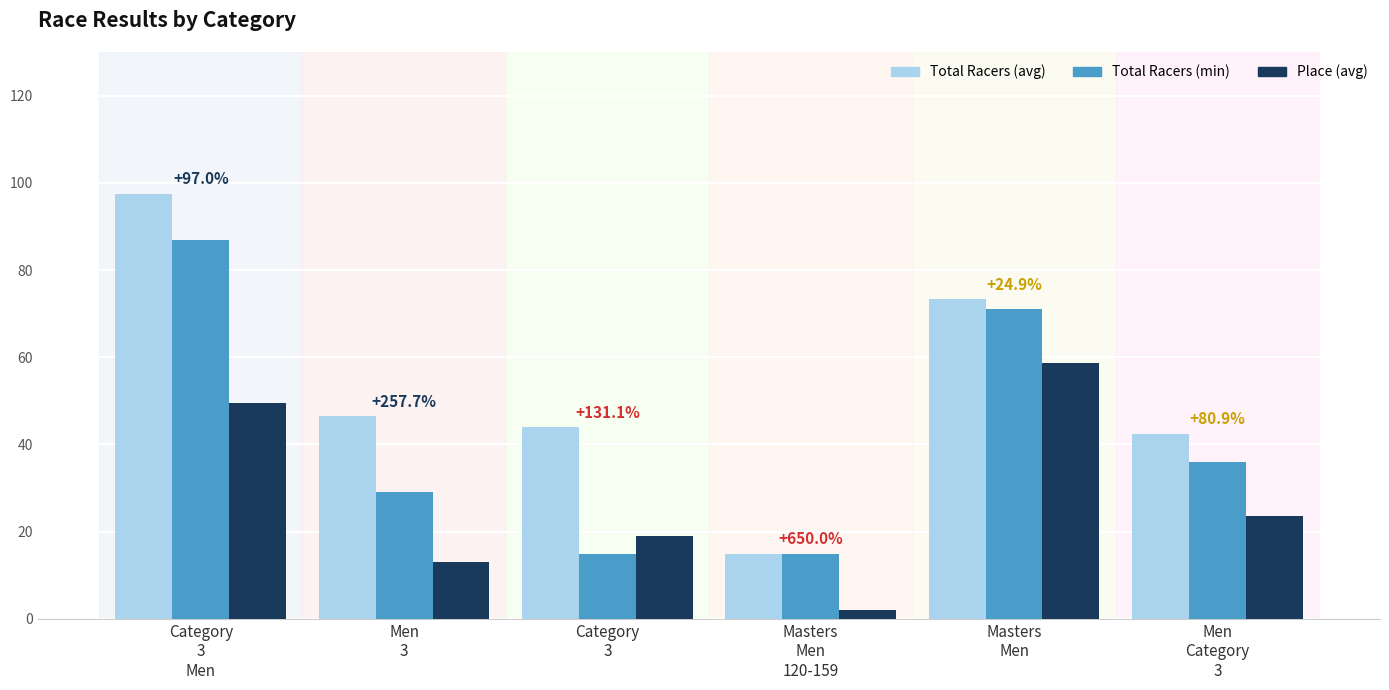

How many groups of bars are there?

6